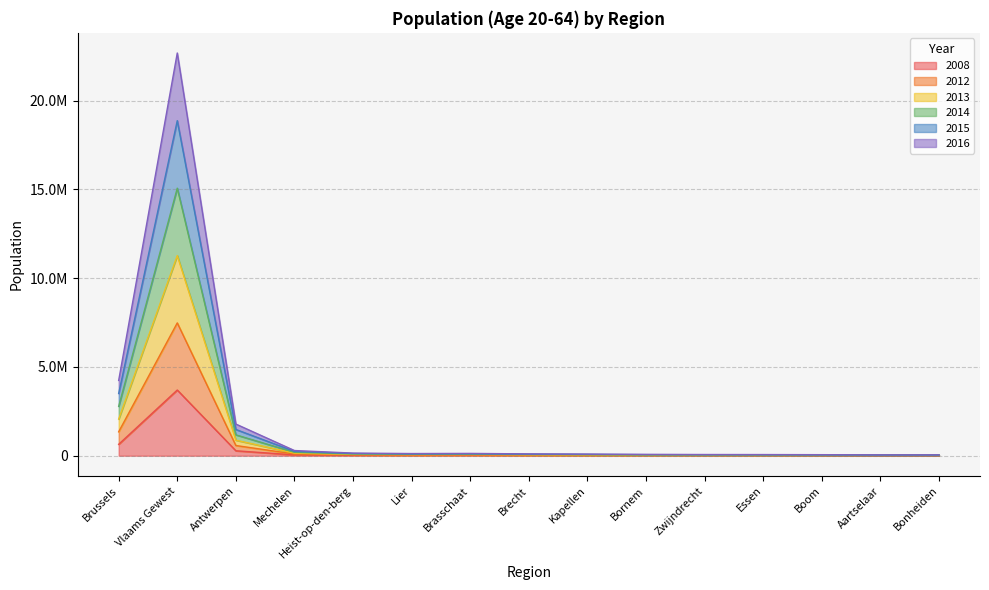

In 2014, how many points are lower than both neighbors (excluding endpoints)?

1